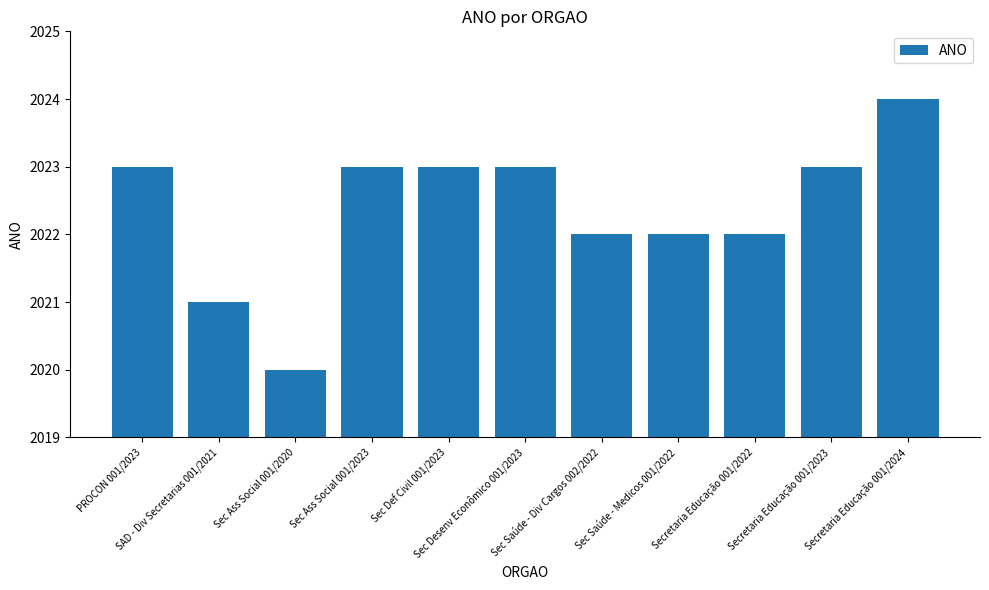

What is the sum of all values?

22246